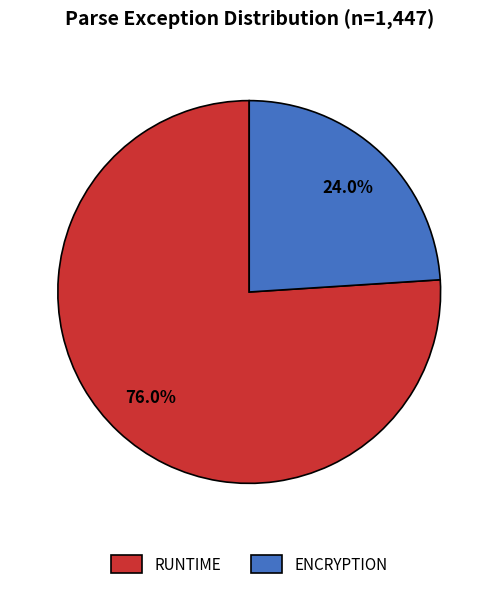

To the nearest percent, what is the difference between the largest and smallest slice percentages?

52%